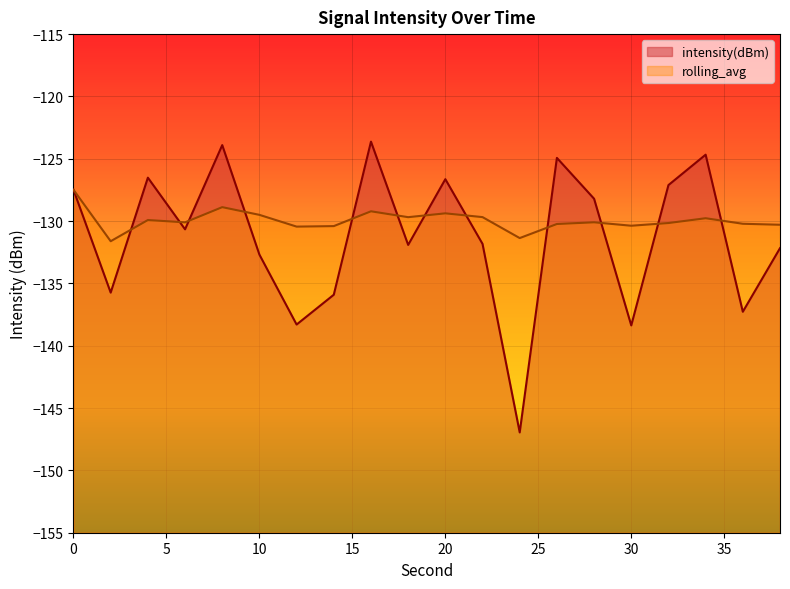

True or false: rolling_avg and intensity(dBm) intersect in this chart.

True